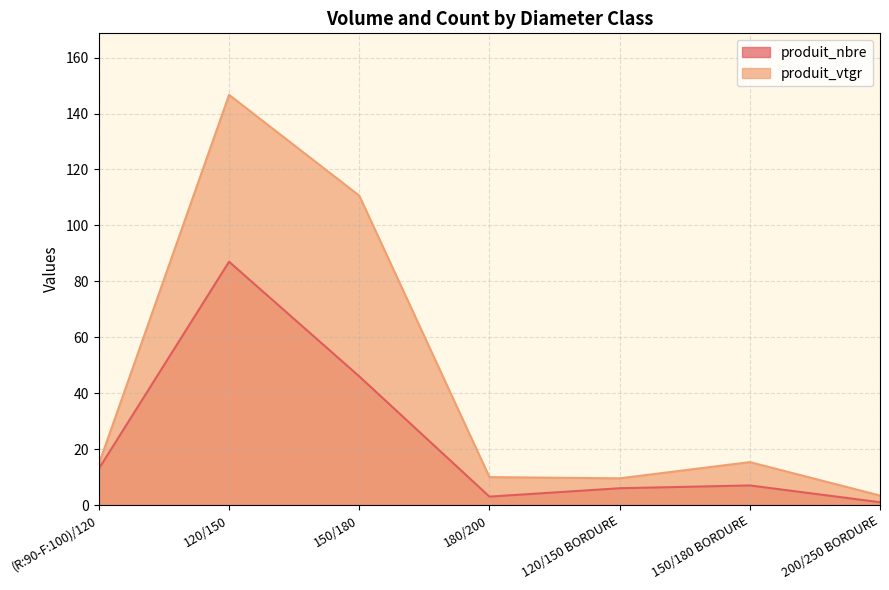

Reading left to right, extract all data points from this chart.

produit_nbre: 13.0	87.0	46.0	3.0	6.0	7.0	1.0
produit_vtgr: 14.7	146.7	110.6	10.0	9.5	15.3	3.4